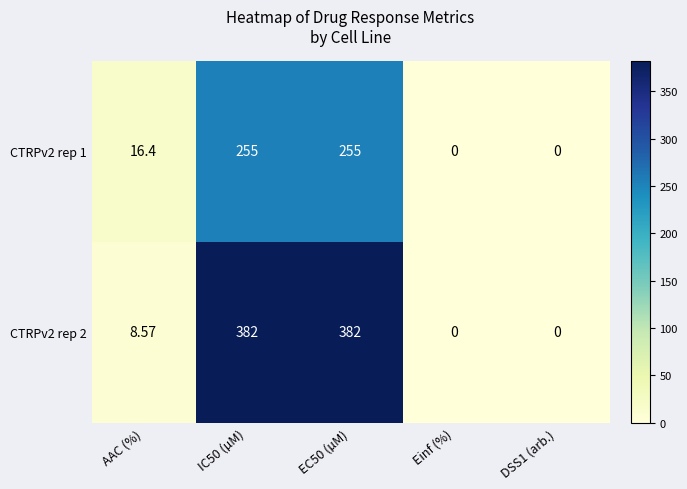

Is the value of CTRPv2 rep 2 at Einf (%) greater than the value of CTRPv2 rep 1 at EC50 (µM)?

No